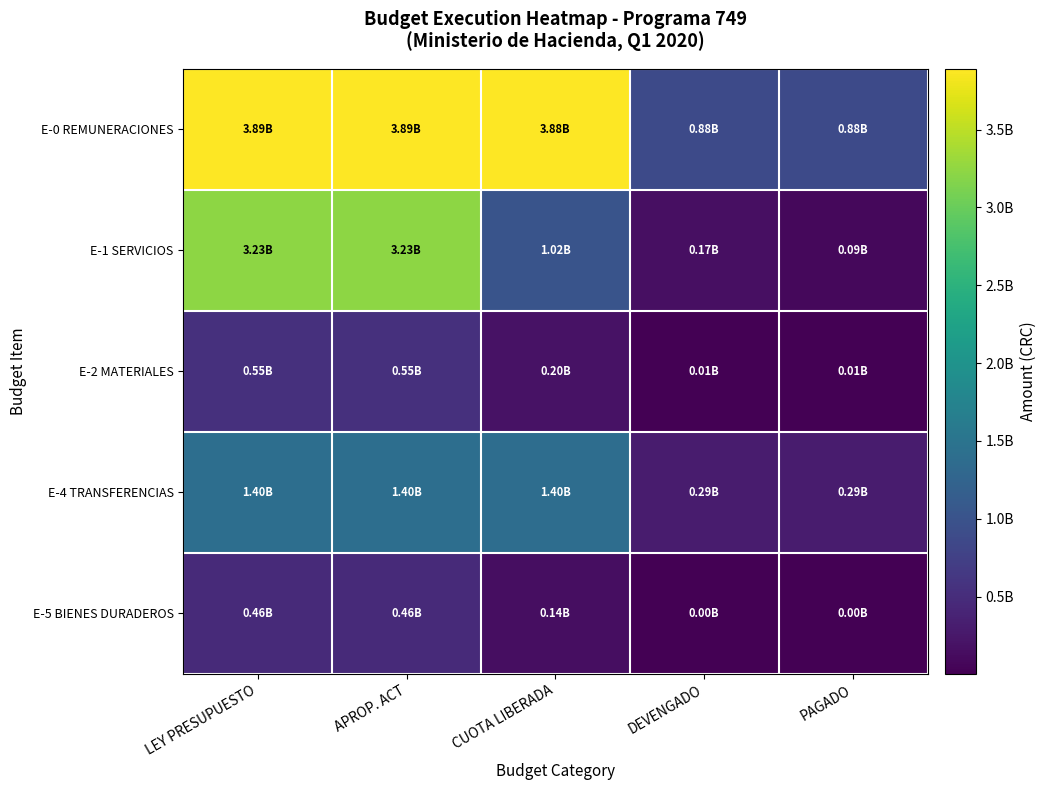

At how many categories does at least one series exceed 783866062?

5